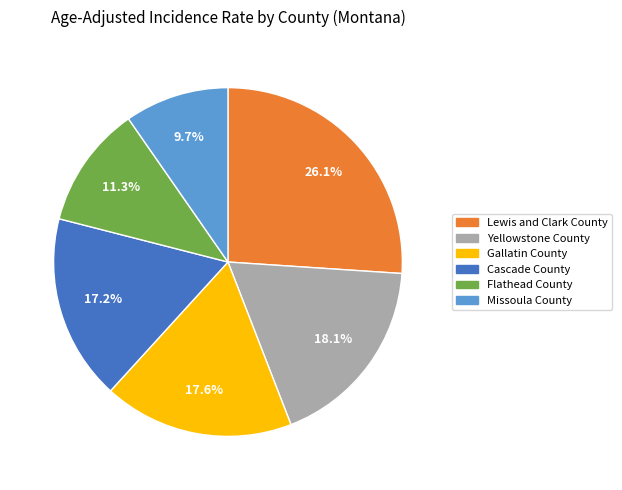

Is it true that Gallatin County is 18% of the pie?

True